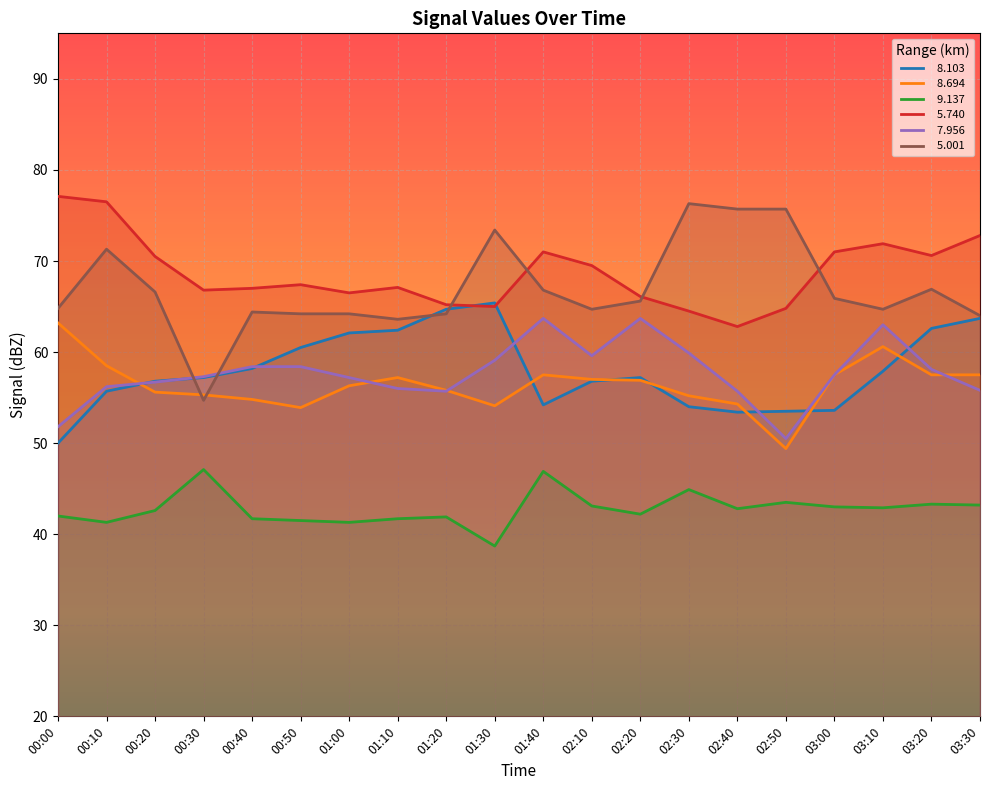

True or false:   5.001 and   8.694 intersect in this chart.

True